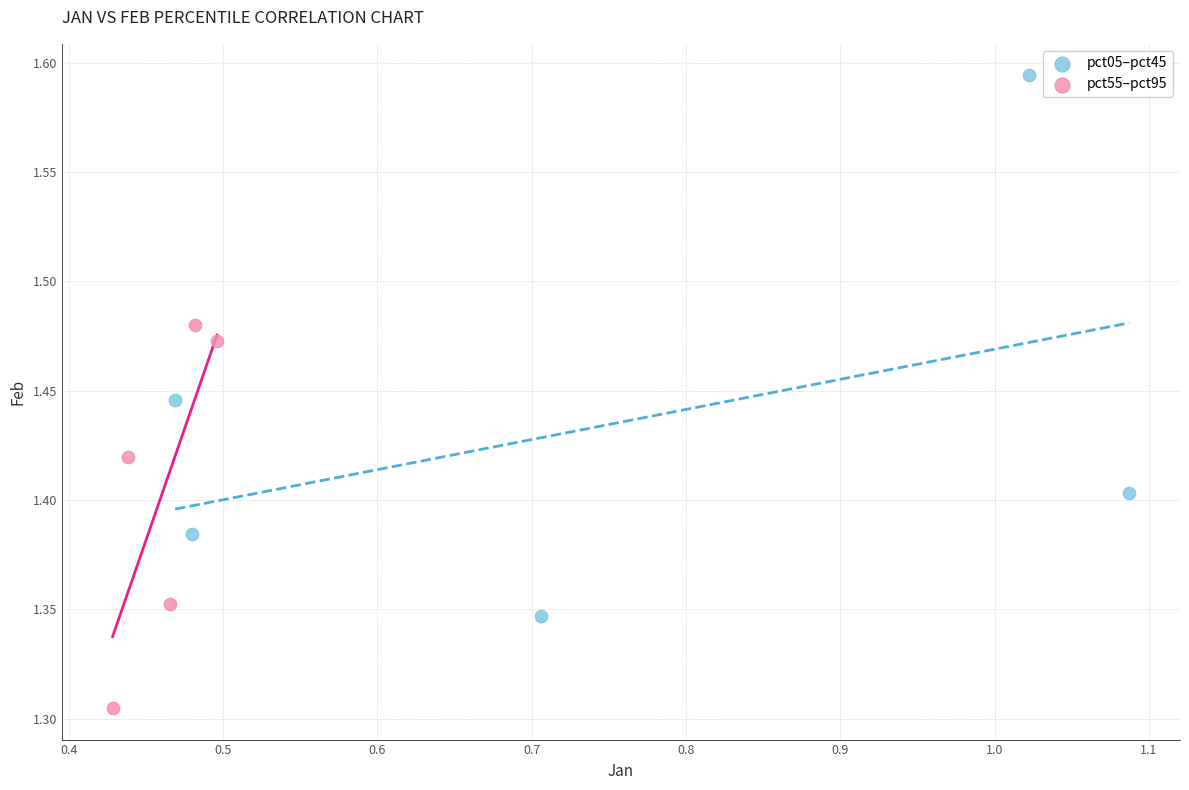

Which series contains the highest Y value?

pct05–pct45